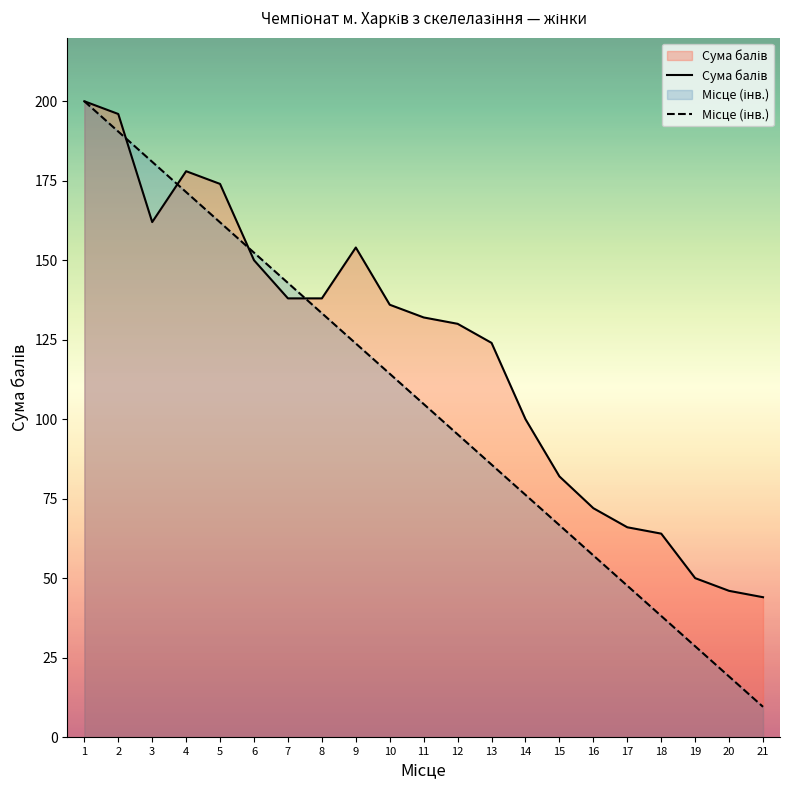

What is the total value across all series at 10?

250.3